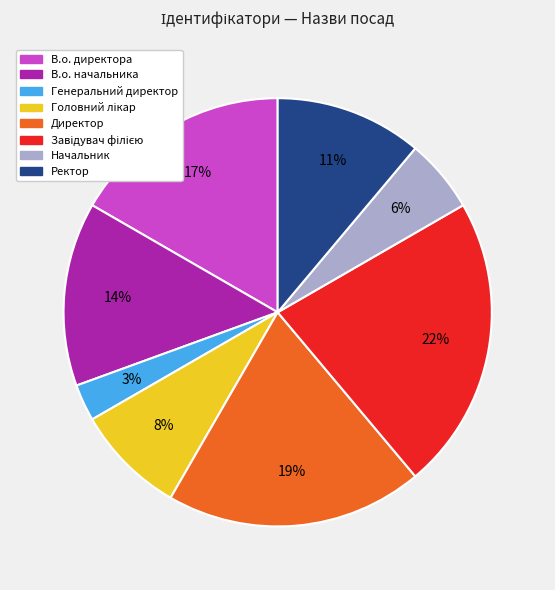

To the nearest percent, what percentage of the pie is Генеральний директор?

3%